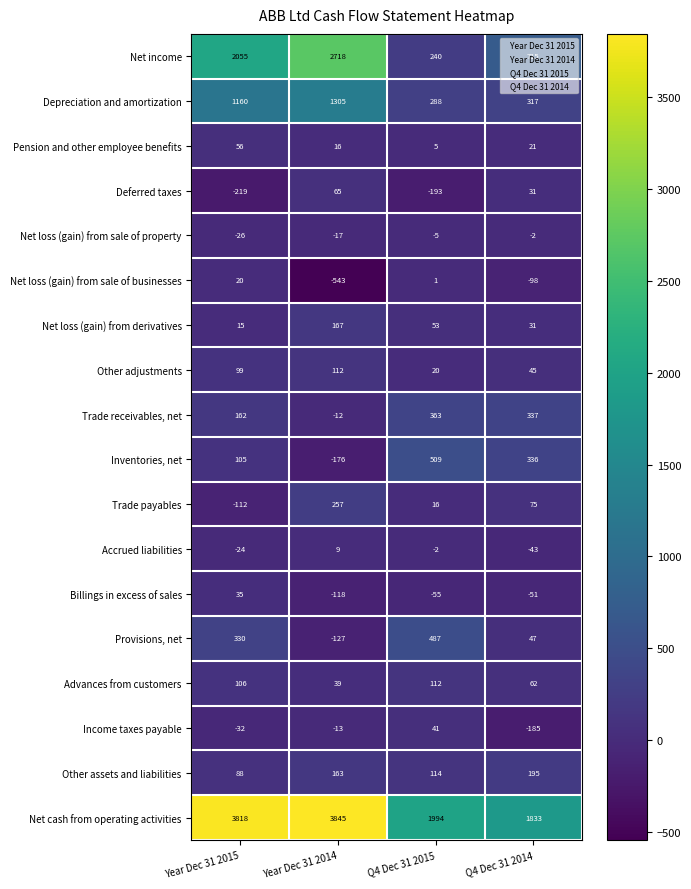

Between Year Dec 31 2014 and Q4 Dec 31 2014, which series saw the biggest shift?

Net cash from operating activities